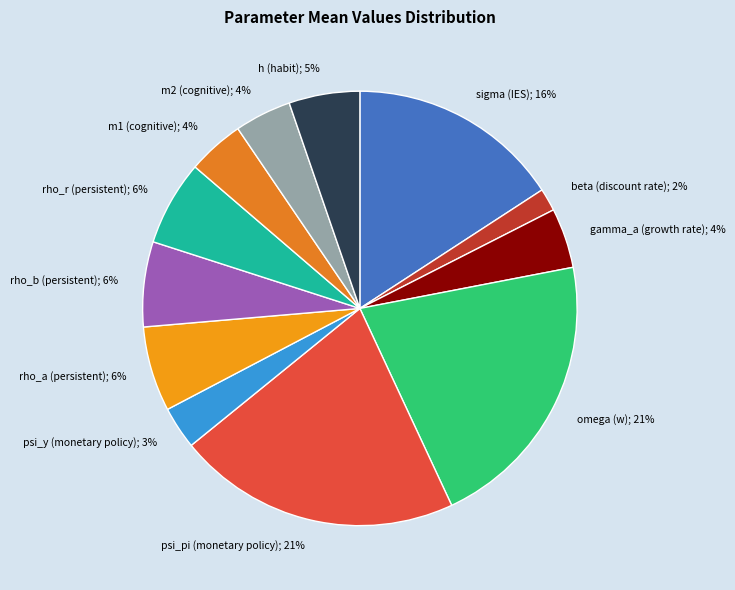

Count the number of slices in the pie.

12